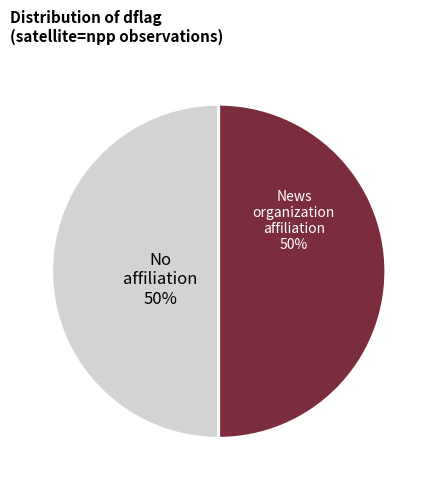

To the nearest percent, what is the average slice percentage?

50%